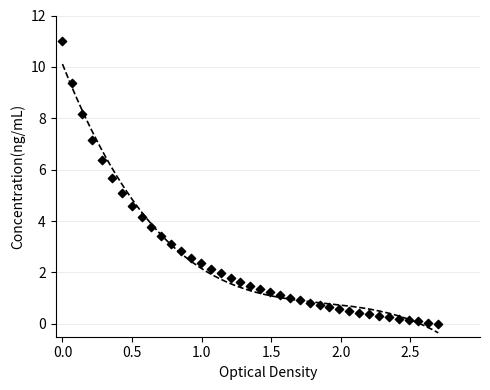

What is the range of Y values (max minus min)?

11.0